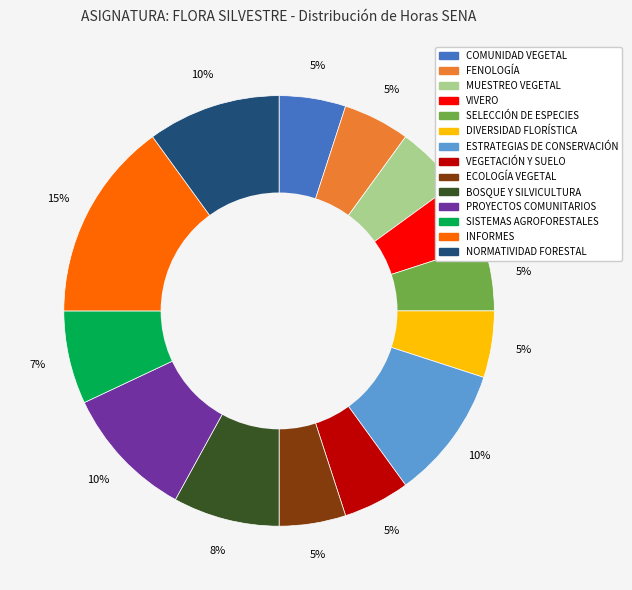

Is there a majority slice in this chart?

No